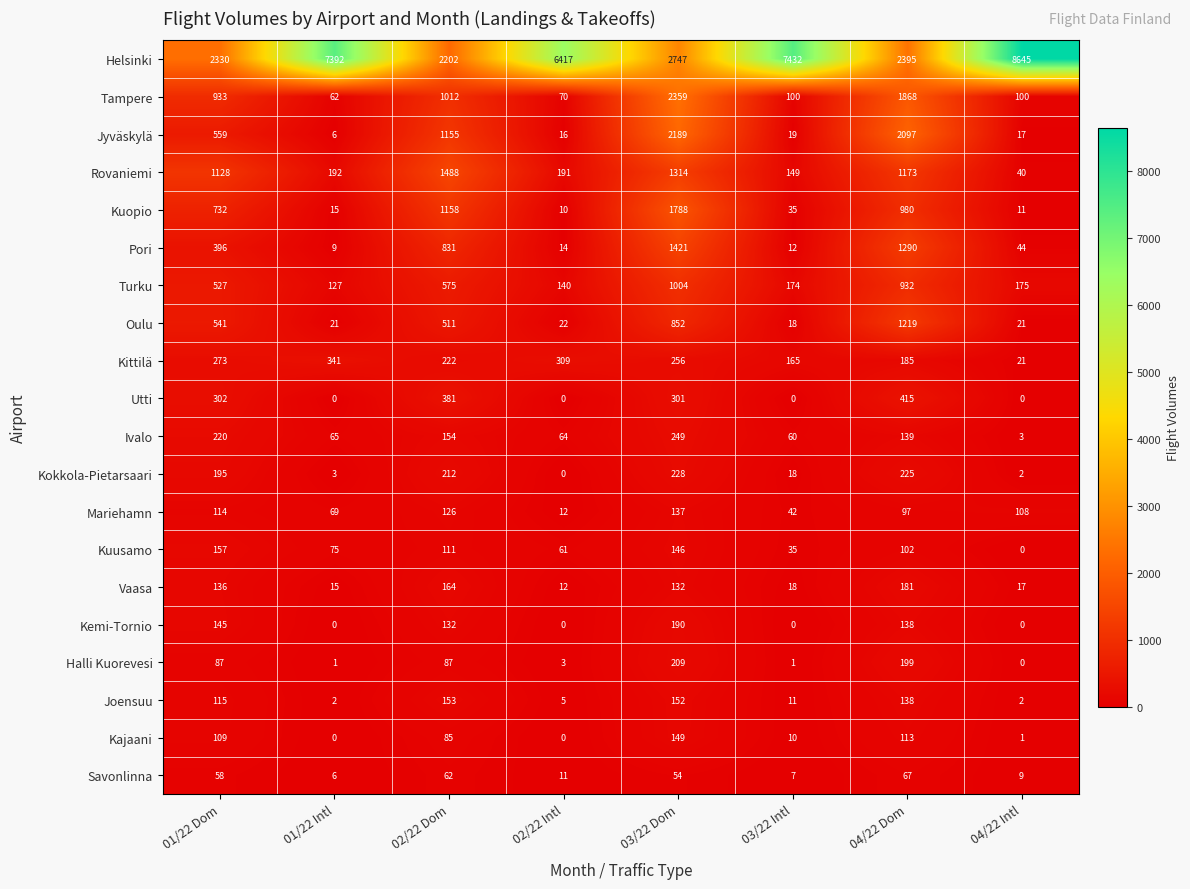

At how many categories does at least one series exceed 6867?

3